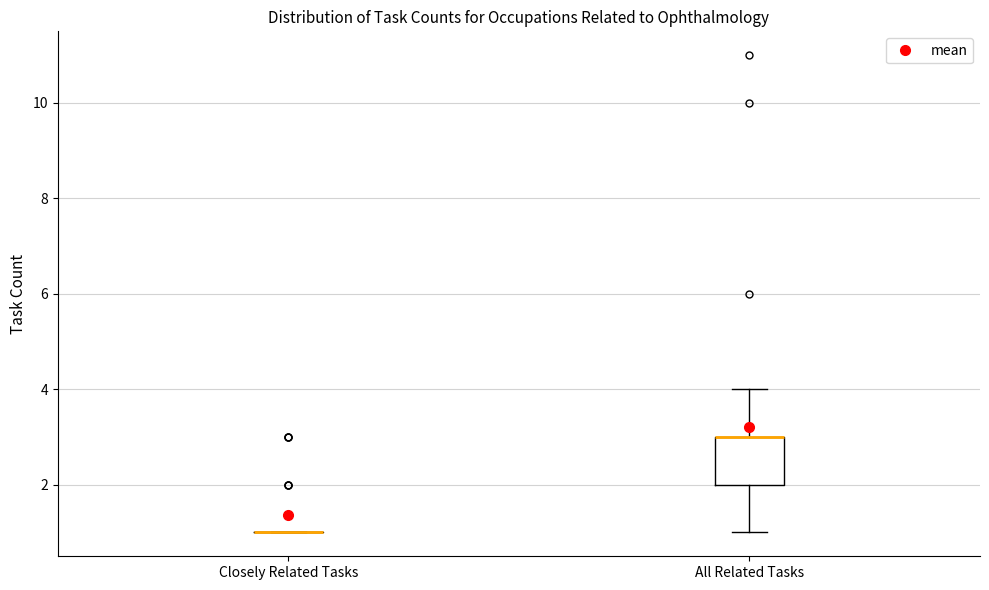

Which box is the tallest, from its lower edge to its upper edge?

All Related Tasks